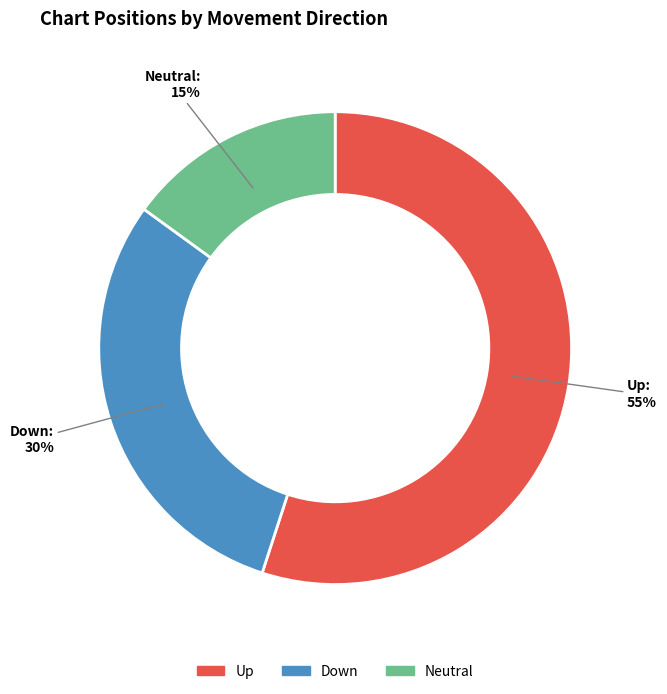

Rank the categories by value from highest to lowest.

Up, Down, Neutral